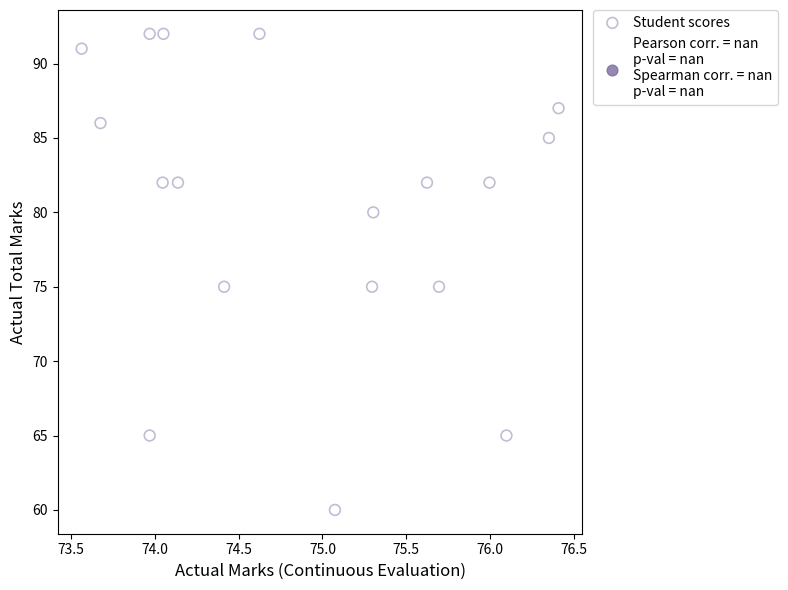

What is the range of Y values (max minus min)?

32